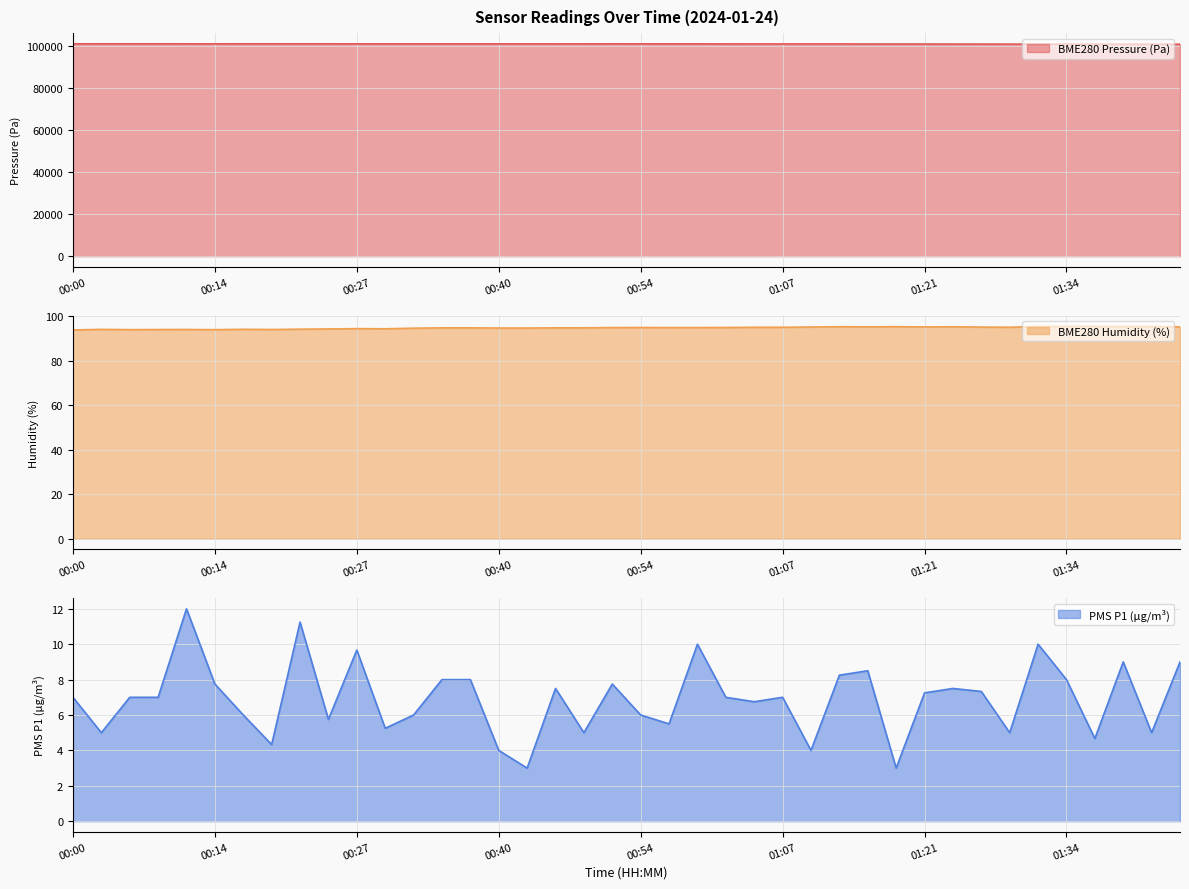

At how many categories does at least one series exceed 4284?

40